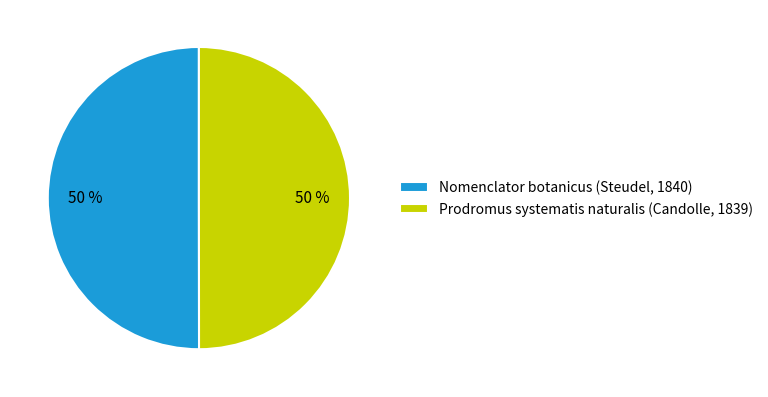

How many segments does this pie chart have?

2